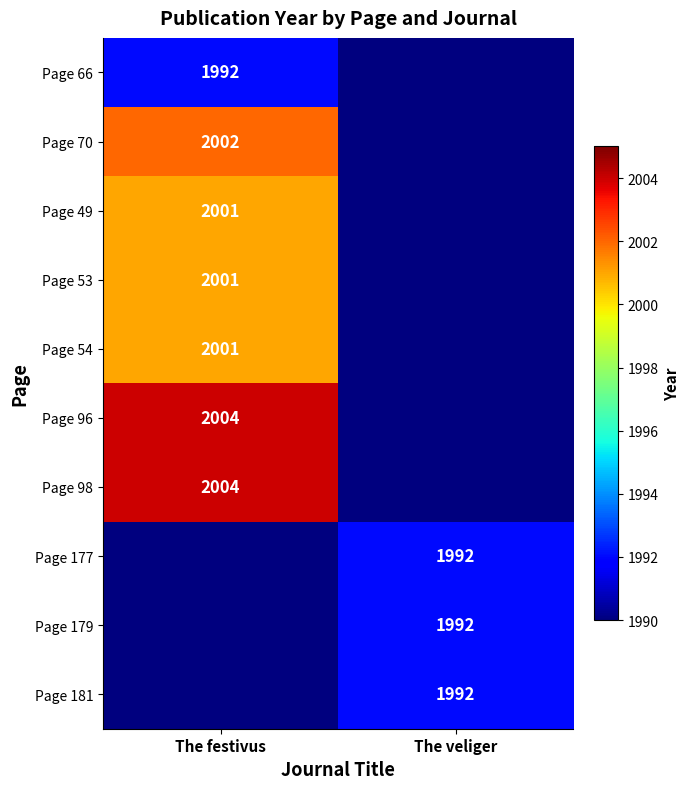

The Page 96 series shows 1150 at The festivus. True or false?

False